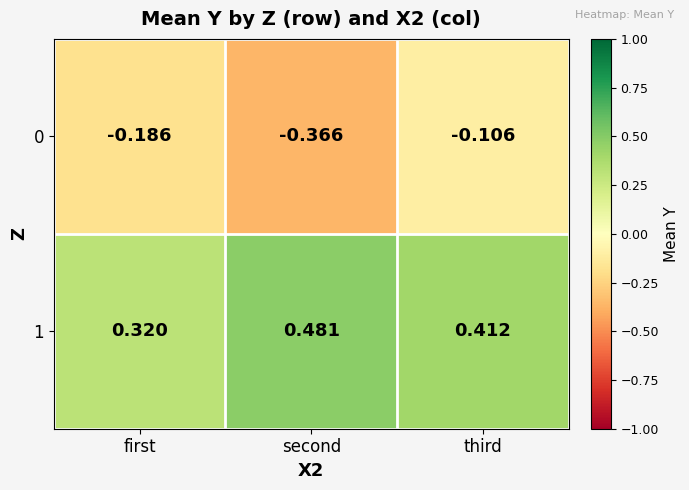

Which category has the lowest value in the 0 series?

second